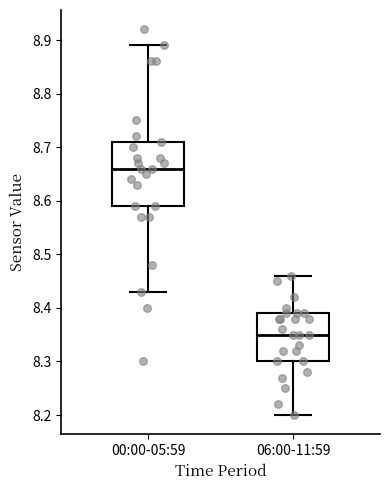

Which box has the lowest median line?

06:00-11:59